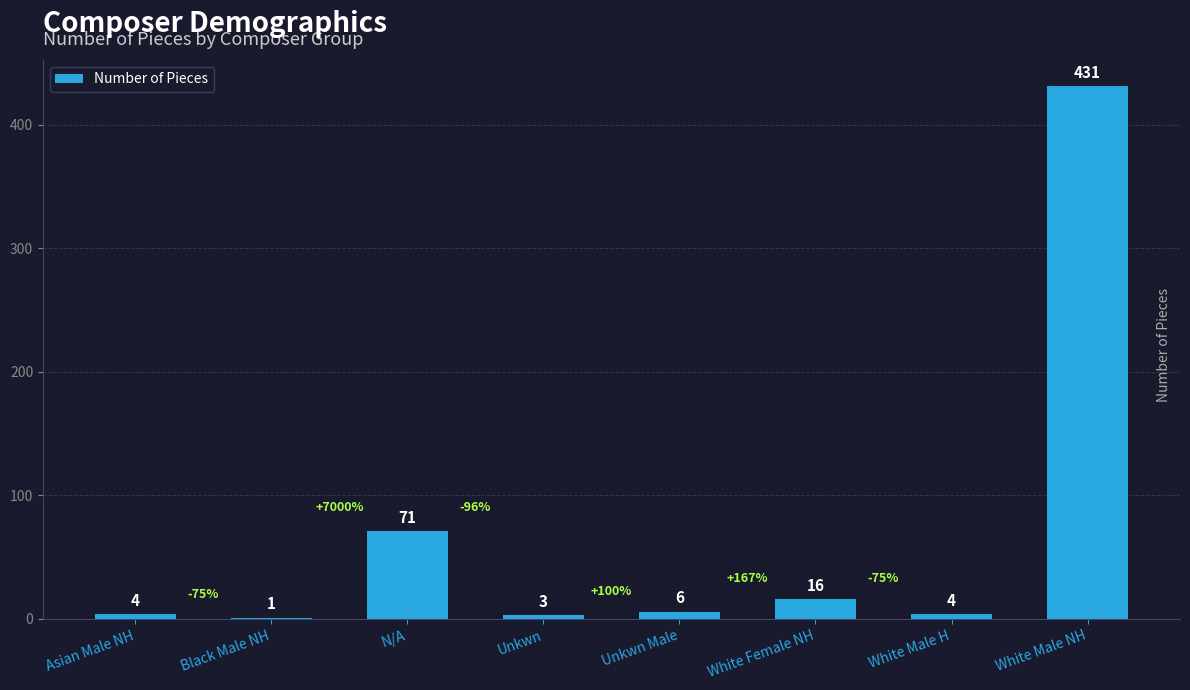

True or false: the data shows 1 at Black Male NH.

True